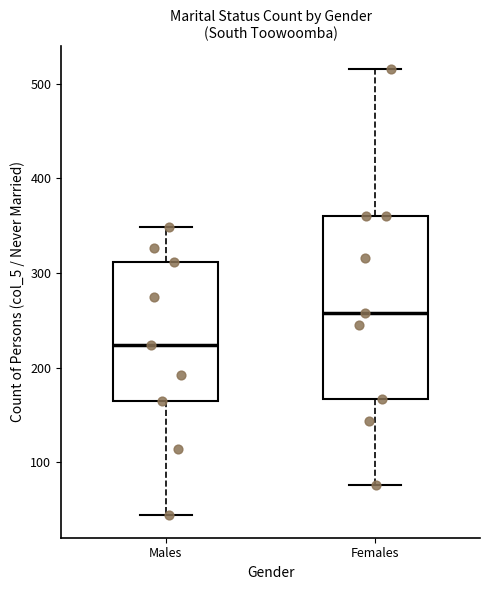

Where is the upper edge of the box for Males on the y-axis? The values are not printed on the chart, so give them approximately, as read against the axis.

310